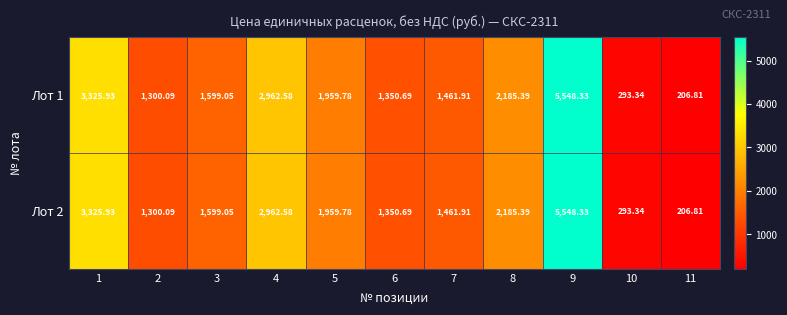

Which label corresponds to the largest value in the chart?

9